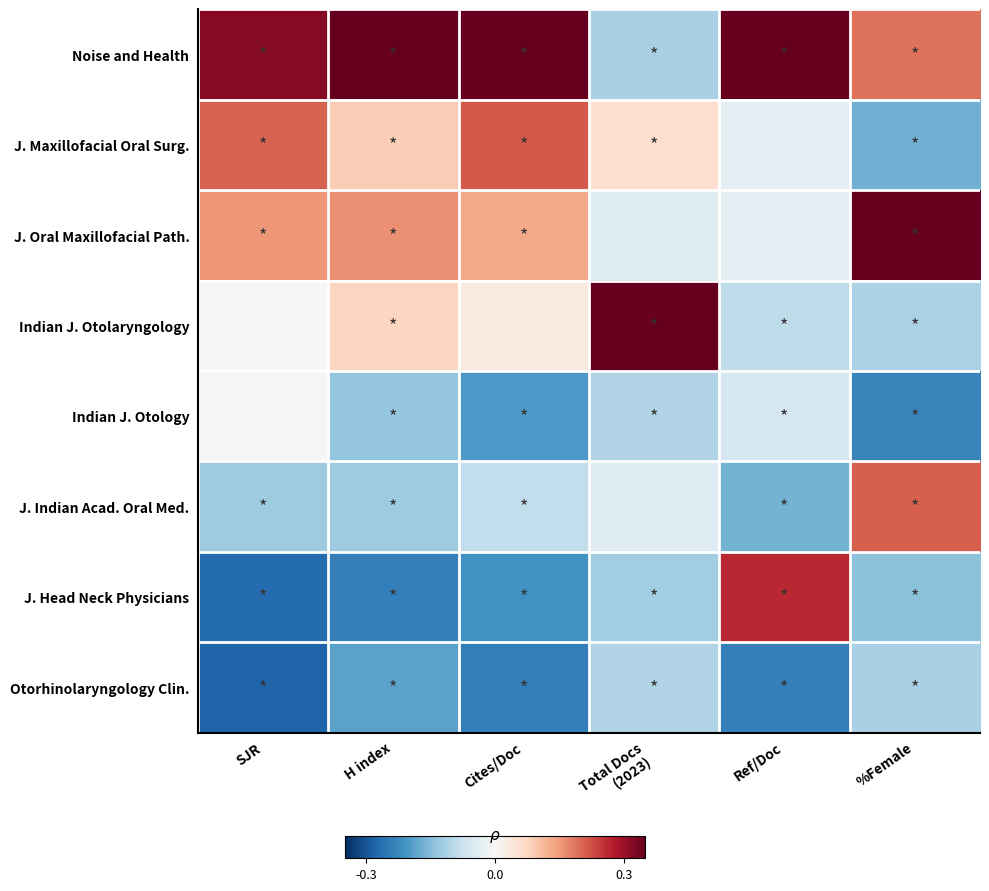

Reading right to left, transcribe all the data shown in this chart.

Noise and Health: %Female=0.2	Ref/Doc=0.4	Total Docs
(2023)=-0.1	Cites/Doc=0.4	H index=0.4	SJR=0.3
J. Maxillofacial Oral Surg.: %Female=-0.2	Ref/Doc=-0.0	Total Docs
(2023)=0.1	Cites/Doc=0.2	H index=0.1	SJR=0.2
J. Oral Maxillofacial Path.: %Female=0.4	Ref/Doc=-0.0	Total Docs
(2023)=-0.0	Cites/Doc=0.1	H index=0.2	SJR=0.2
Indian J. Otolaryngology: %Female=-0.1	Ref/Doc=-0.1	Total Docs
(2023)=0.5	Cites/Doc=0.0	H index=0.1	SJR=-0.0
Indian J. Otology: %Female=-0.2	Ref/Doc=-0.1	Total Docs
(2023)=-0.1	Cites/Doc=-0.2	H index=-0.1	SJR=-0.0
J. Indian Acad. Oral Med.: %Female=0.2	Ref/Doc=-0.2	Total Docs
(2023)=-0.0	Cites/Doc=-0.1	H index=-0.1	SJR=-0.1
J. Head Neck Physicians: %Female=-0.1	Ref/Doc=0.3	Total Docs
(2023)=-0.1	Cites/Doc=-0.2	H index=-0.2	SJR=-0.3
Otorhinolaryngology Clin.: %Female=-0.1	Ref/Doc=-0.2	Total Docs
(2023)=-0.1	Cites/Doc=-0.2	H index=-0.2	SJR=-0.3